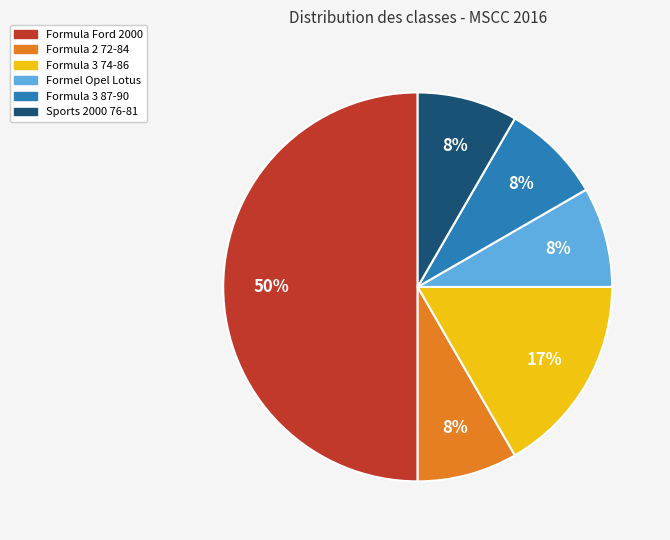

What is the largest slice in the pie chart?

Formula Ford 2000